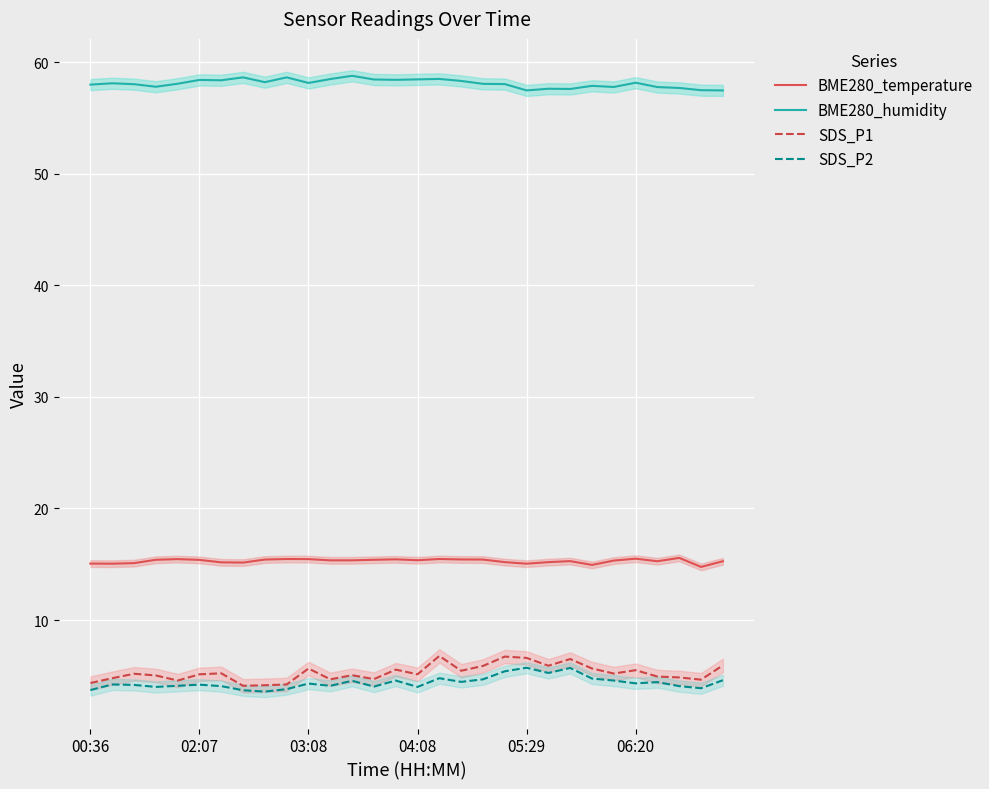

What is the average value of the SDS_P1 series?

5.3